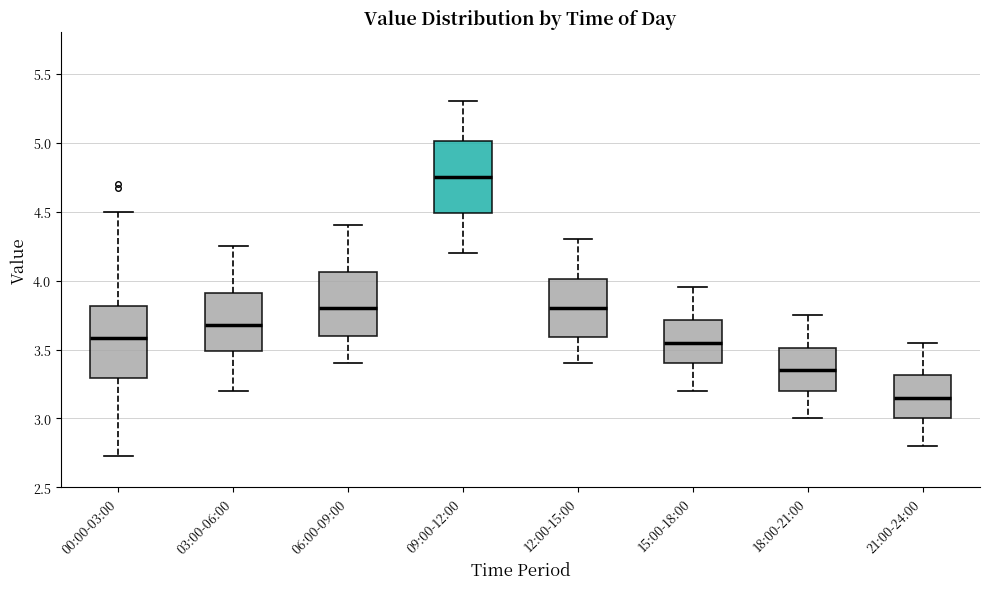

Reading left to right, read every box against the y-axis: the position of its median line, the range the box covers, and the ends of its whiskers. The values are not printed on the chart, so give them approximately, as read against the axis.

00:00-03:00: median 3.60, box 3.30 to 3.80, whiskers 2.75 to 4.50
03:00-06:00: median 3.70, box 3.50 to 3.90, whiskers 3.20 to 4.25
06:00-09:00: median 3.80, box 3.60 to 4.05, whiskers 3.40 to 4.40
09:00-12:00: median 4.75, box 4.50 to 5.00, whiskers 4.20 to 5.30
12:00-15:00: median 3.80, box 3.60 to 4.00, whiskers 3.40 to 4.30
15:00-18:00: median 3.55, box 3.40 to 3.70, whiskers 3.20 to 3.95
18:00-21:00: median 3.35, box 3.20 to 3.50, whiskers 3.00 to 3.75
21:00-24:00: median 3.15, box 3.00 to 3.30, whiskers 2.80 to 3.55